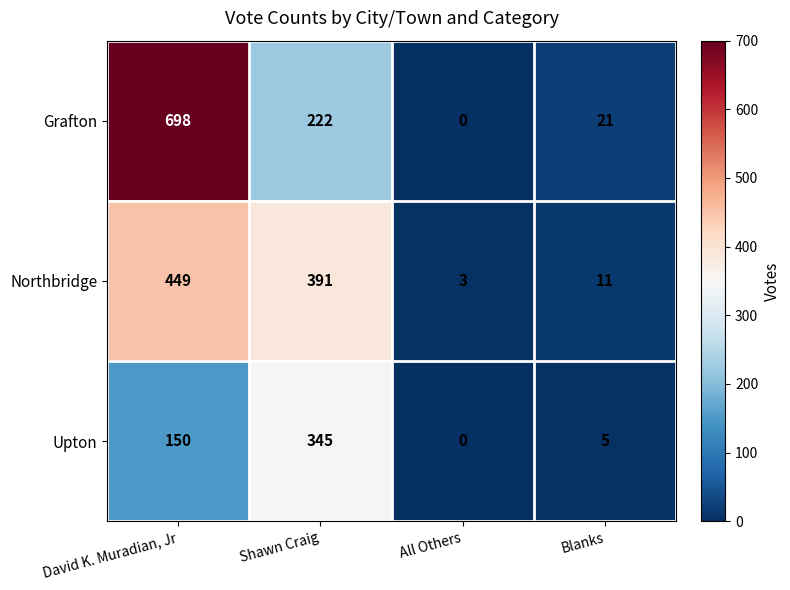

How many data points does each series have?

4